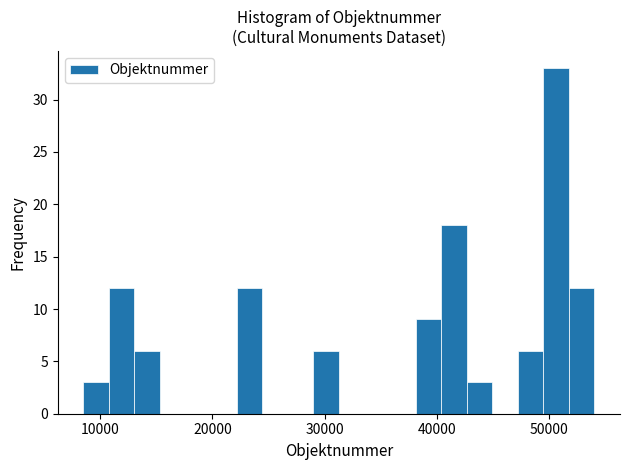

Read against the x-axis, roughly where is the centre of the tallest bar?

51000